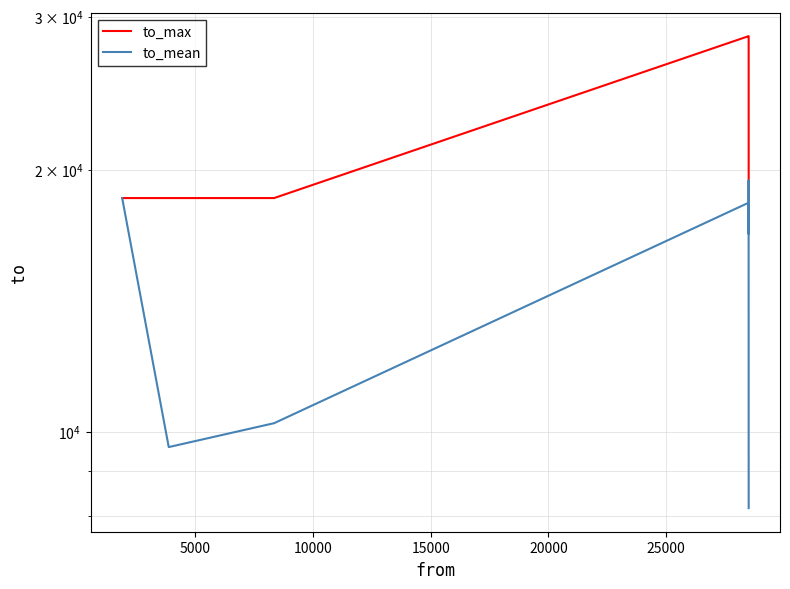

Reading right to left, list all the values displayed in this chart.

to_max: 18566.0	28510.0	28510.0	28510.0	28510.0	28510.0	18566.0	18566.0	18566.0
to_mean: 8165.2	12234.2	14946.7	19466.6	16884.0	18336.8	10226.0	9598.7	18566.0